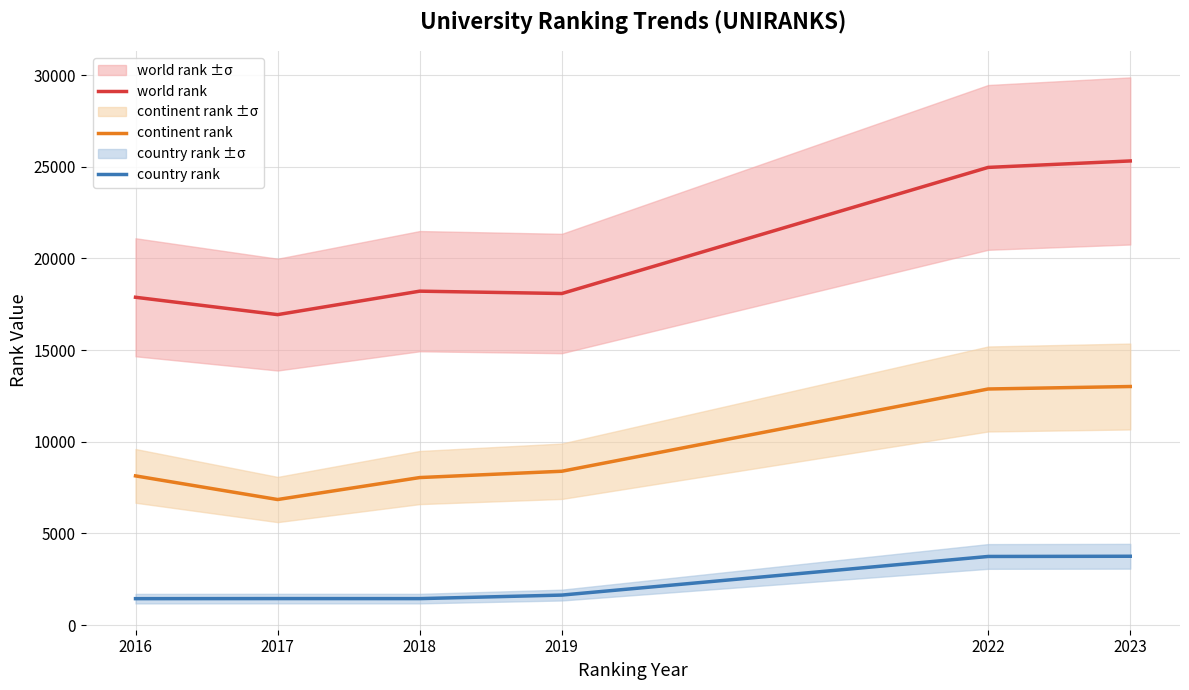

At which category is the sum across all series the highest?

2023